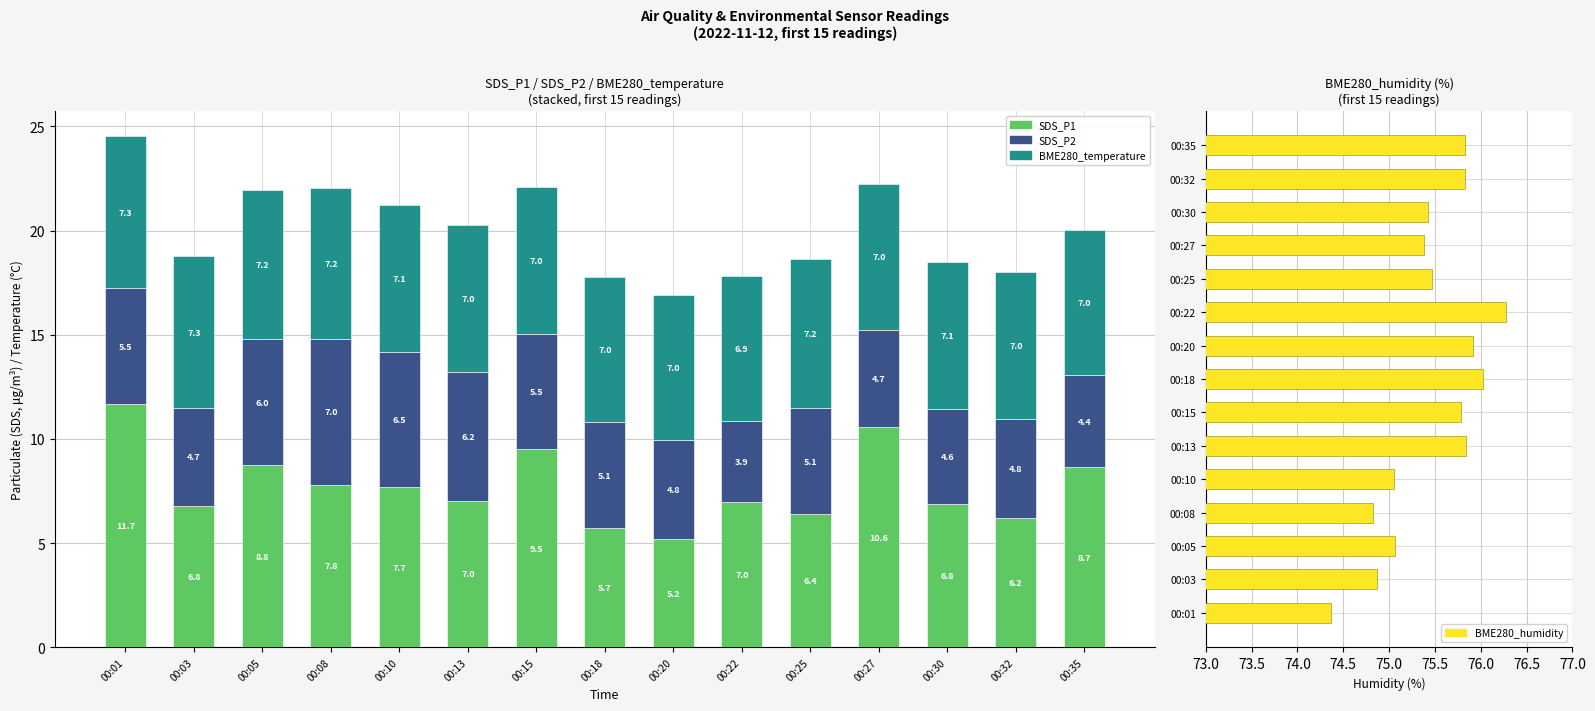

What is the sum of all SDS_P2 values?

78.7